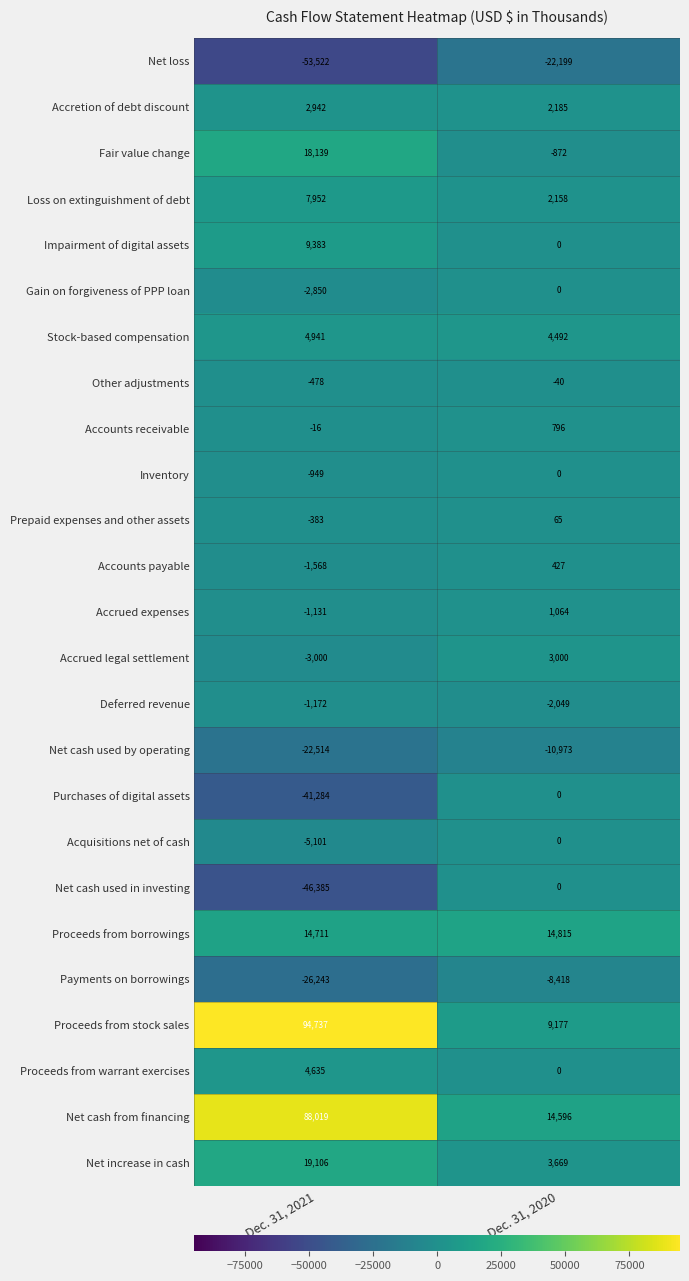

Read the Net cash used by operating value at Dec. 31, 2021.

-22514